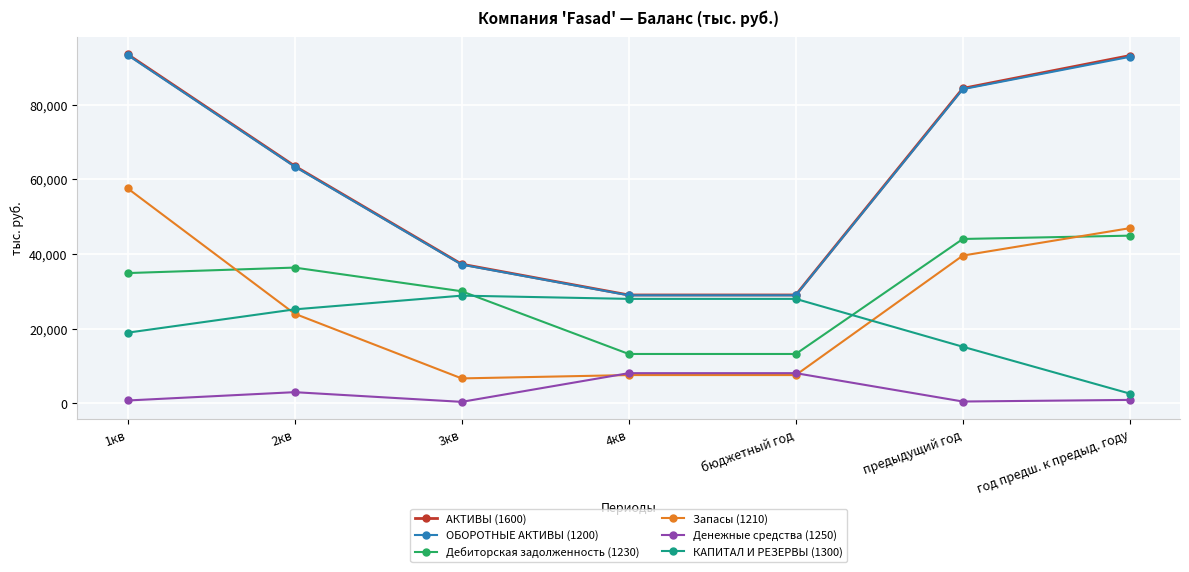

What is the greatest value displayed?

93521.3